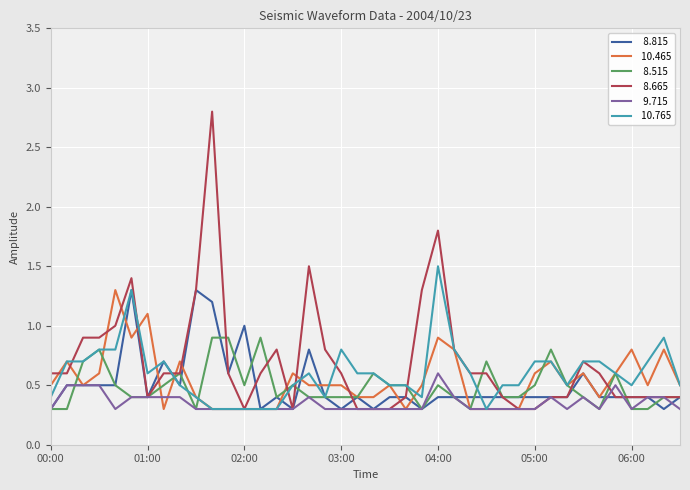

What is the greatest value displayed?

2.8